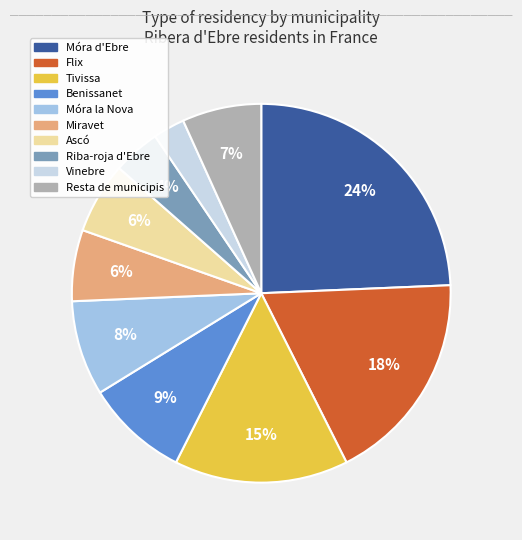

What percentage is the Tivissa slice, to the nearest percent?

15%